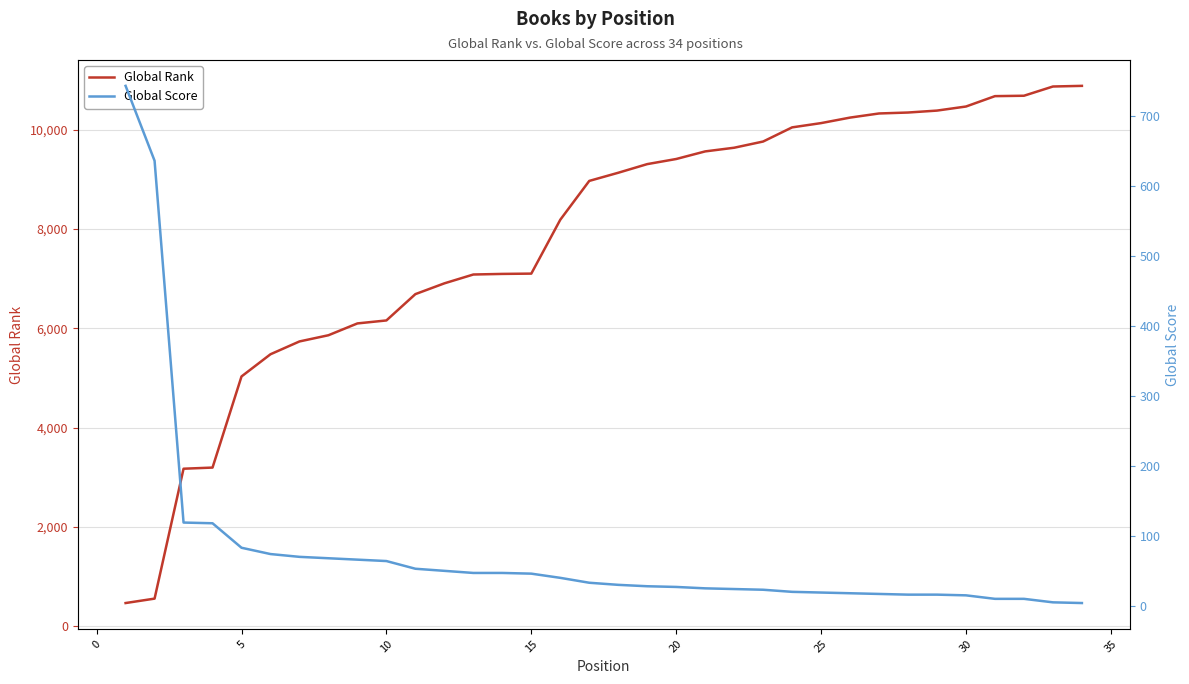

How many categories are shown in the chart?

34